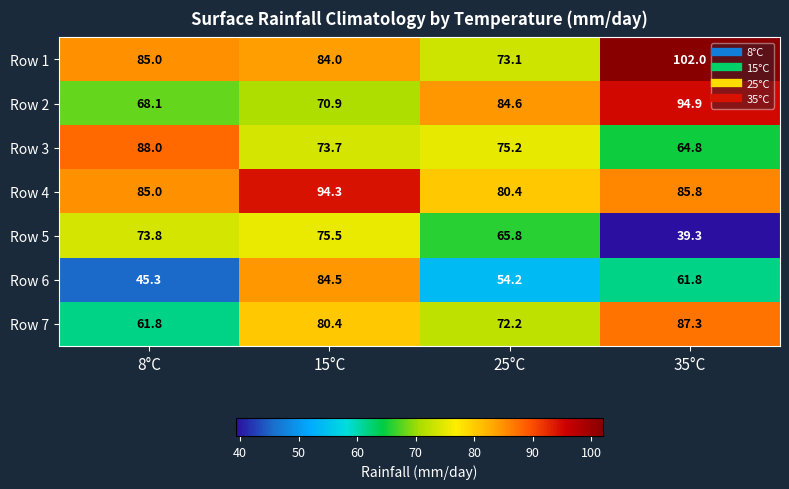

The value of Row 6 at 15°C is 84.5. True or false?

True